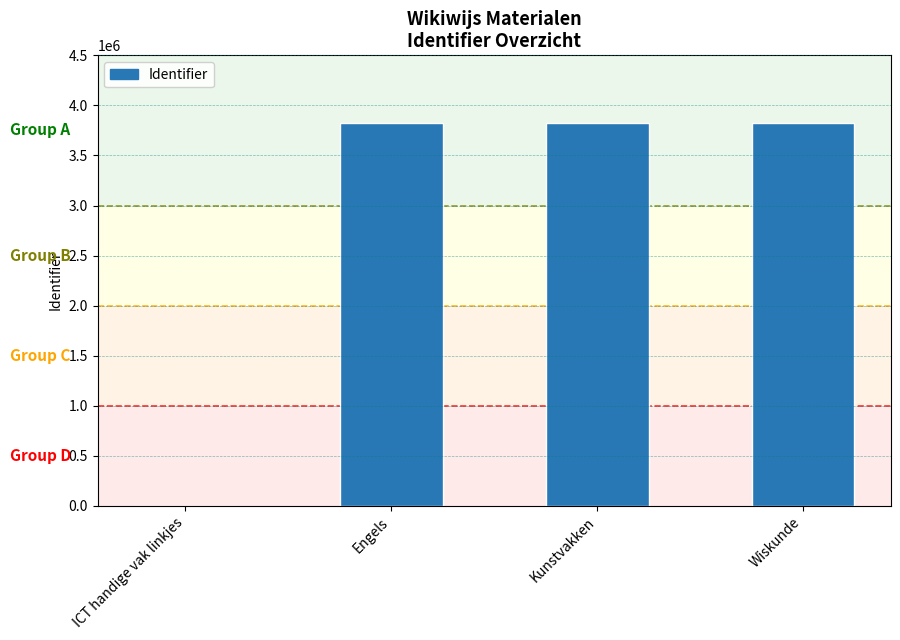

What is the average value?

2869073